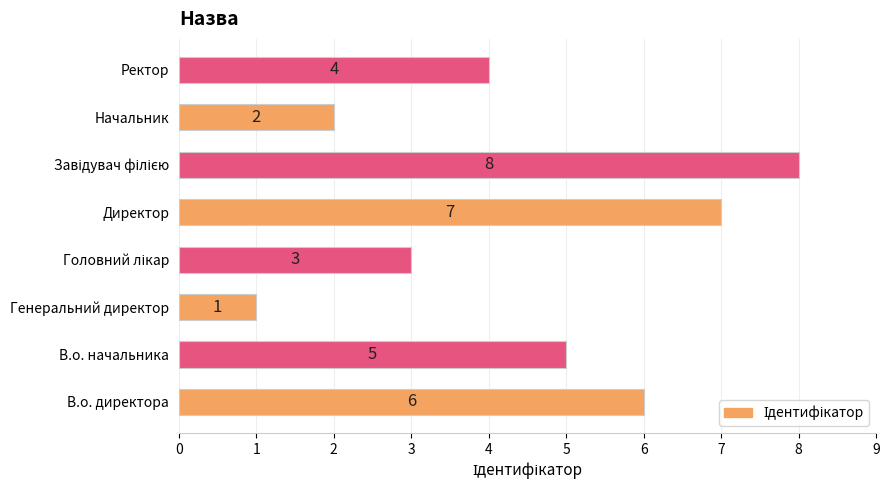

Which category has the lowest value across all series?

Генеральний директор